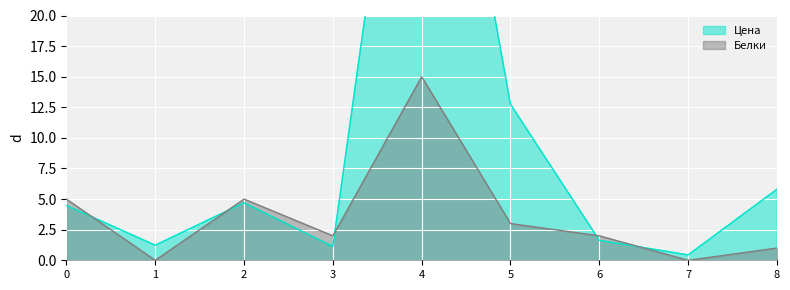

Where is the first local maximum for Белки?

2